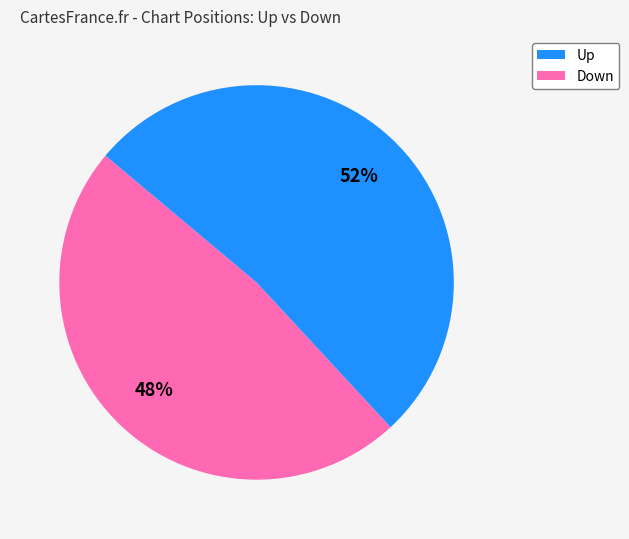

To the nearest percent, what is the difference between the largest and smallest slice percentages?

4%